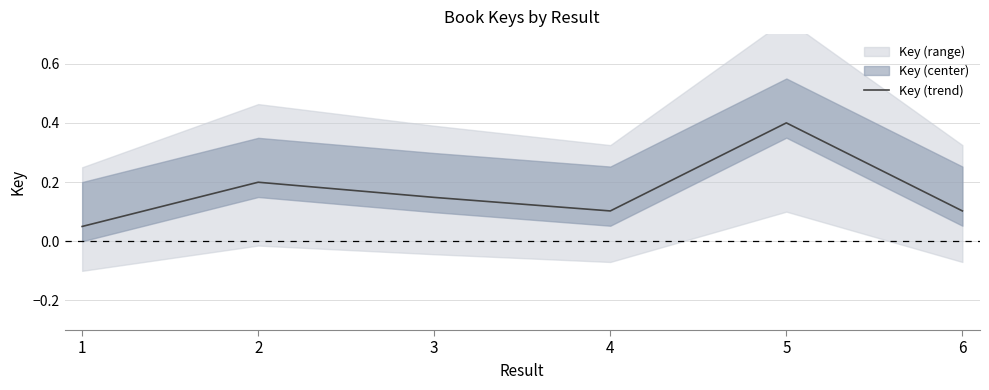

How many points are higher than both their immediate neighbors (excluding endpoints)?

2